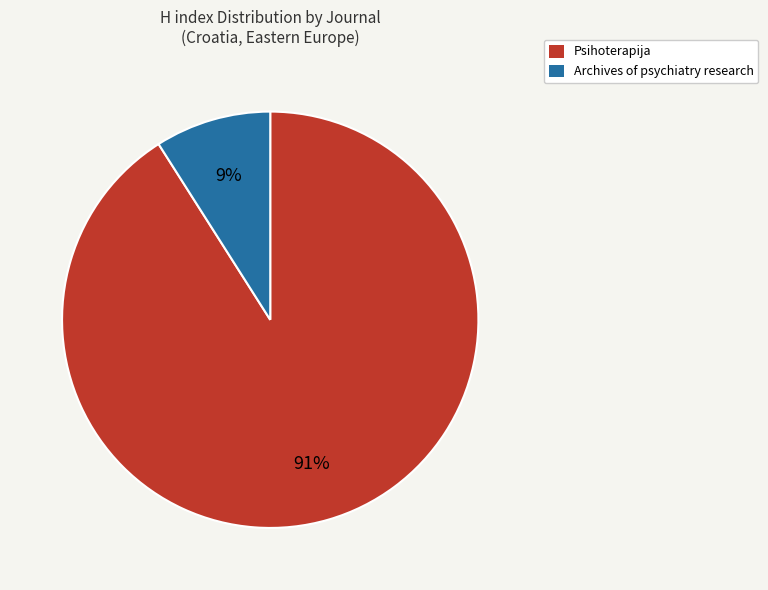

To the nearest percent, what is the difference between the Psihoterapija and Archives of psychiatry research slice percentages?

82%